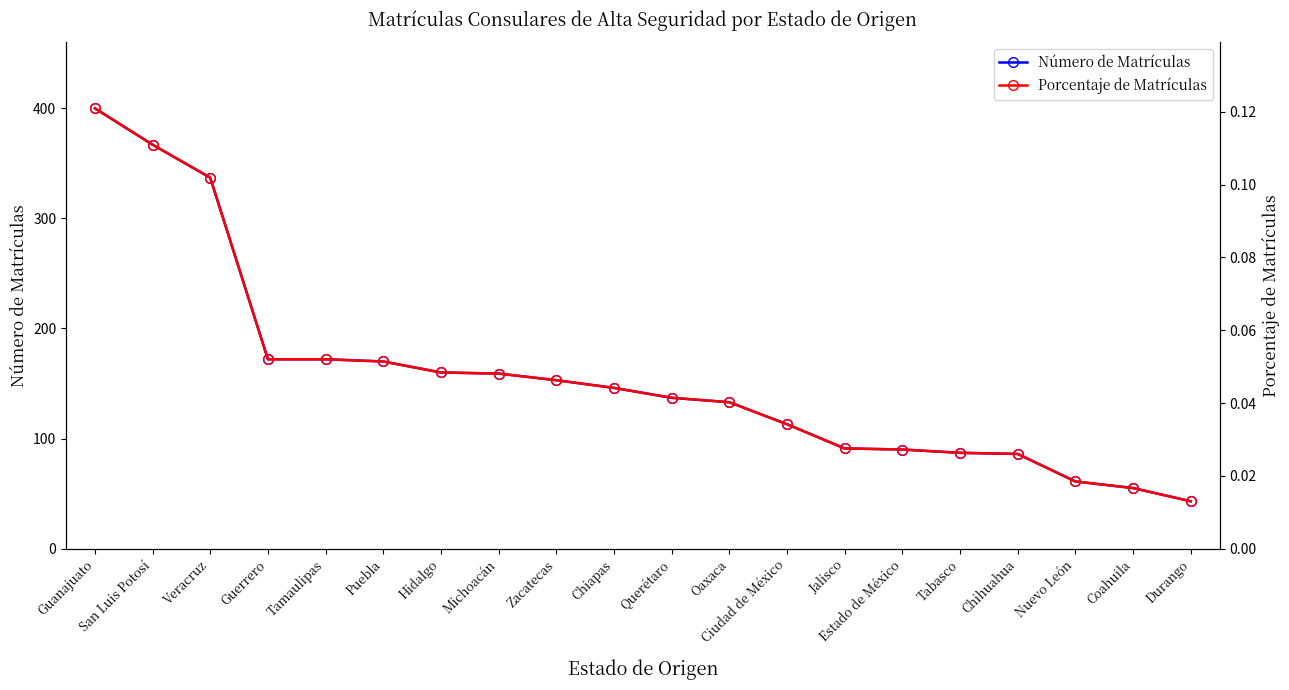

How many lines are shown in the chart?

2